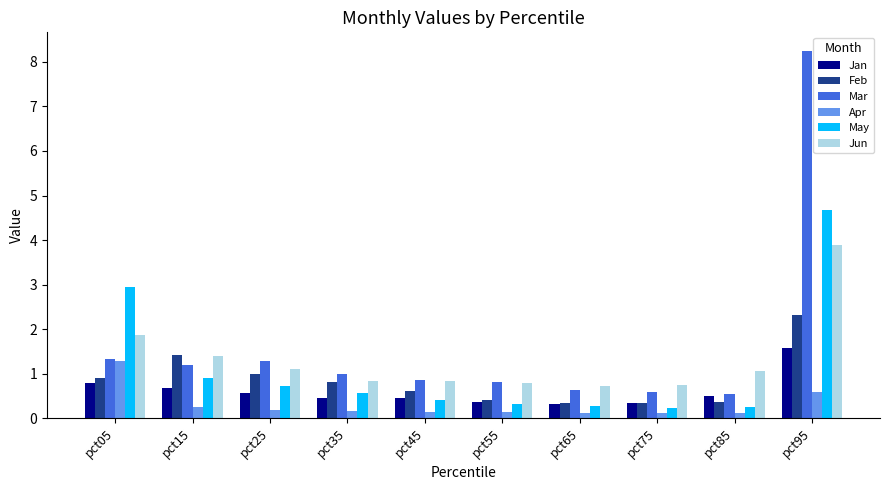

What is the value of the Feb bar at the 1st from the left?

0.9